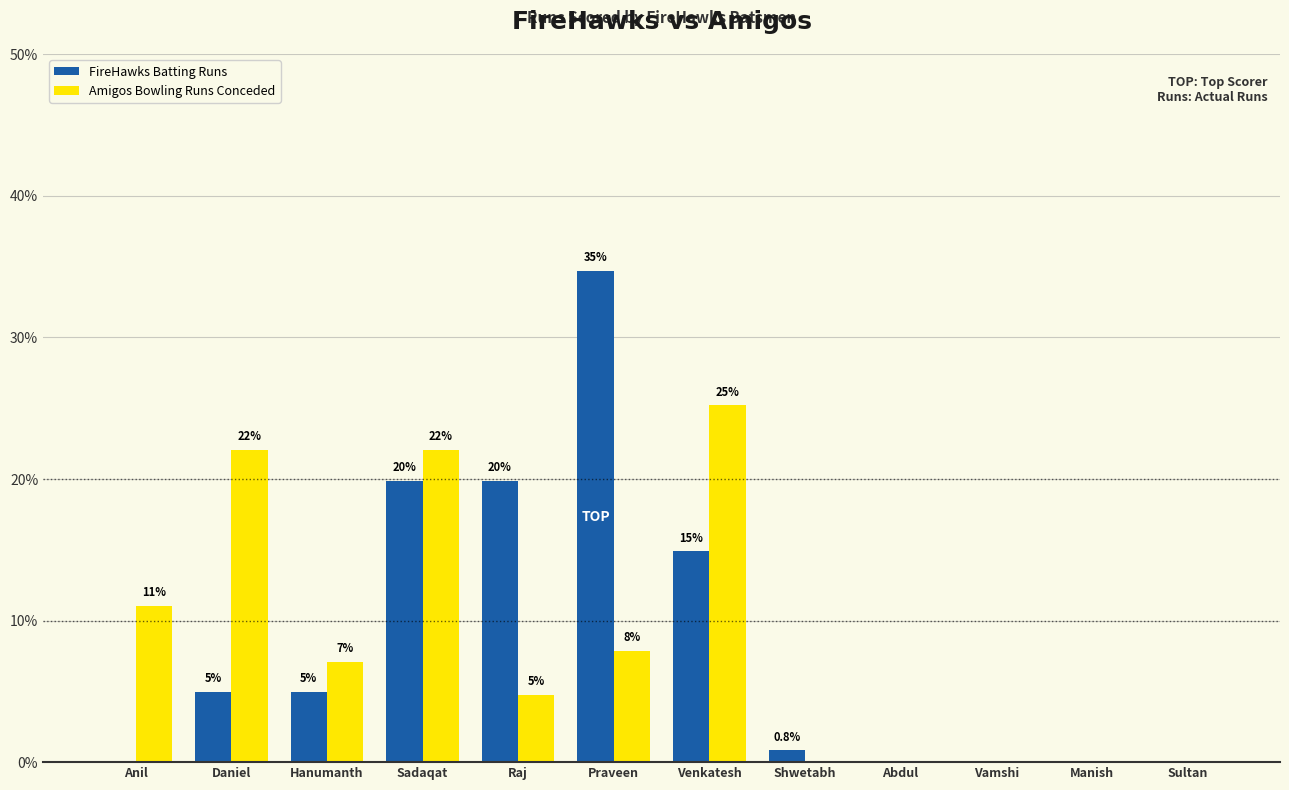

How many values in FireHawks Batting Runs are above zero?

7